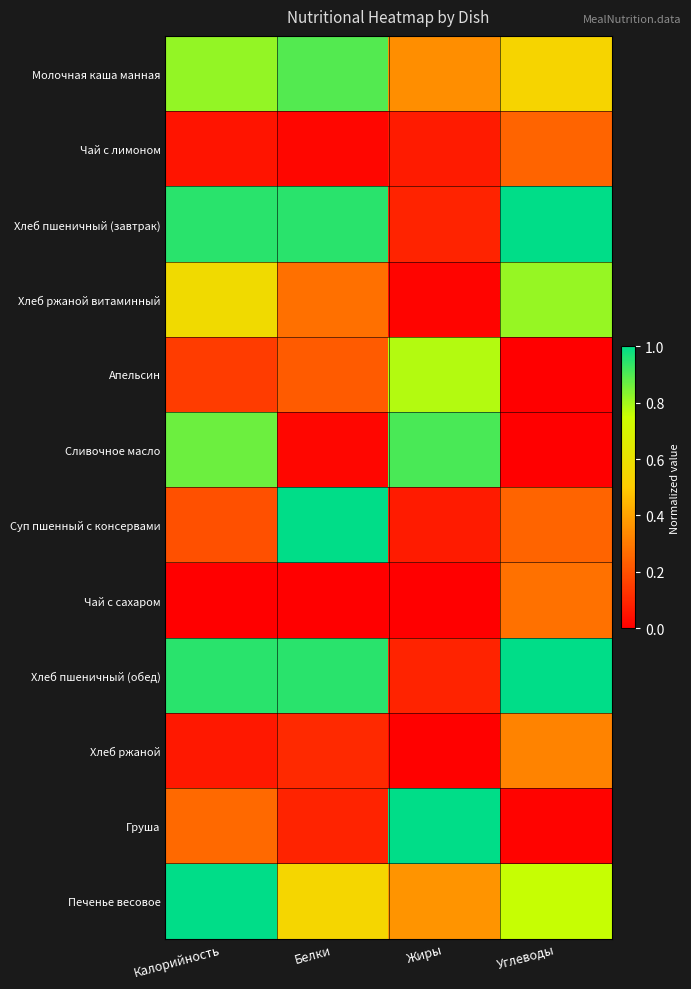

Reading right to left, list all the values displayed in this chart.

Молочная каша манная: Углеводы=0.5	Жиры=0.3	Белки=0.9	Калорийность=0.8
Чай с лимоном: Углеводы=0.2	Жиры=0.1	Белки=0.0	Калорийность=0.1
Хлеб пшеничный (завтрак): Углеводы=1.0	Жиры=0.1	Белки=0.9	Калорийность=0.9
Хлеб ржаной витаминный: Углеводы=0.8	Жиры=0.0	Белки=0.3	Калорийность=0.6
Апельсин: Углеводы=0.0	Жиры=0.8	Белки=0.2	Калорийность=0.1
Сливочное масло: Углеводы=0.0	Жиры=0.9	Белки=0.0	Калорийность=0.9
Суп пшенный с консервами: Углеводы=0.2	Жиры=0.1	Белки=1.0	Калорийность=0.2
Чай с сахаром: Углеводы=0.3	Жиры=0.0	Белки=0.0	Калорийность=0.0
Хлеб пшеничный (обед): Углеводы=1.0	Жиры=0.1	Белки=0.9	Калорийность=0.9
Хлеб ржаной: Углеводы=0.3	Жиры=0.0	Белки=0.1	Калорийность=0.1
Груша: Углеводы=0.0	Жиры=1.0	Белки=0.1	Калорийность=0.3
Печенье весовое: Углеводы=0.8	Жиры=0.4	Белки=0.5	Калорийность=1.0